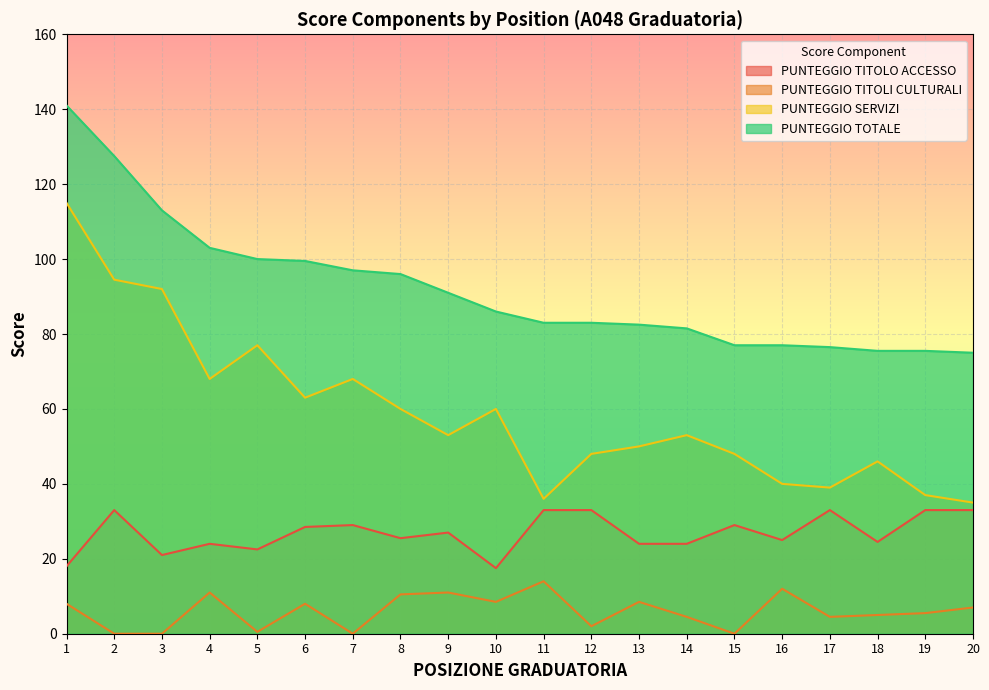

What is the value of the PUNTEGGIO TITOLI CULTURALI point at the 4th from the left?

11.0